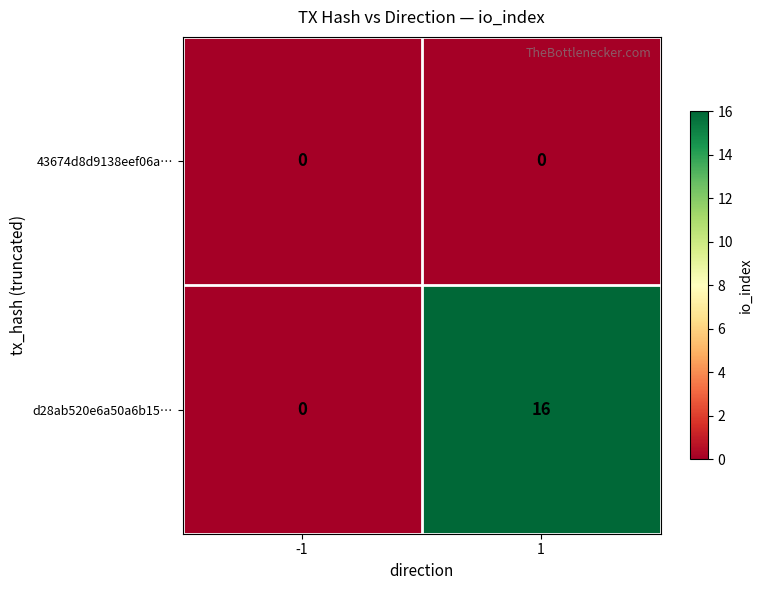

True or false: d28ab520e6a50a6b15… has a value of 7 at -1.

False